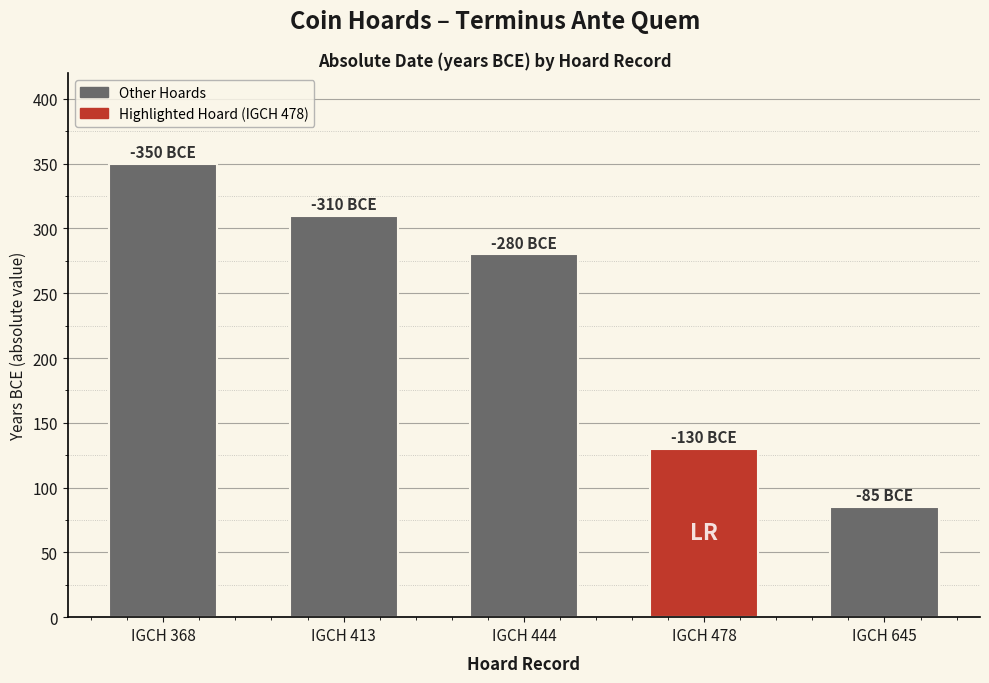

What is the change in value from IGCH 368 to IGCH 444?

-70